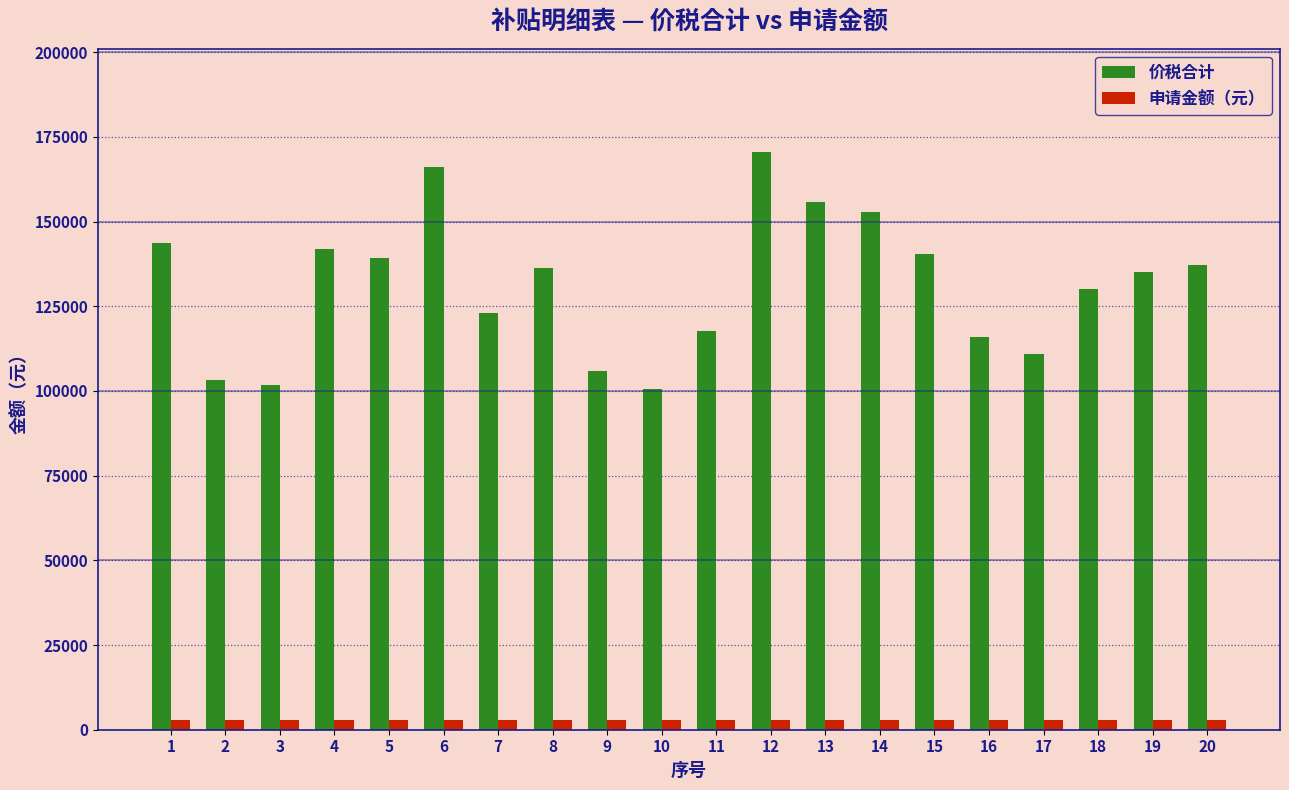

What is the approximate value of 价税合计 at 12, to the nearest 100?

170400